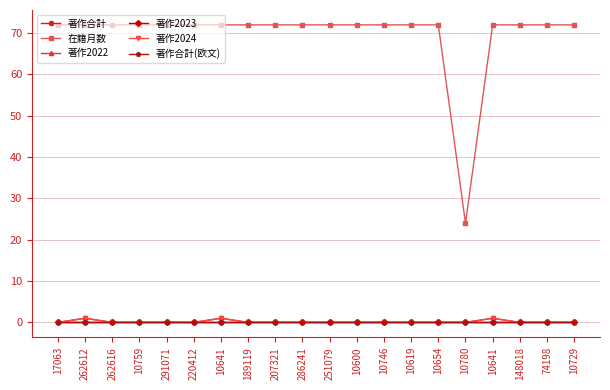

True or false: 著作合計(欧文) has more than 1 interior local peaks.

False